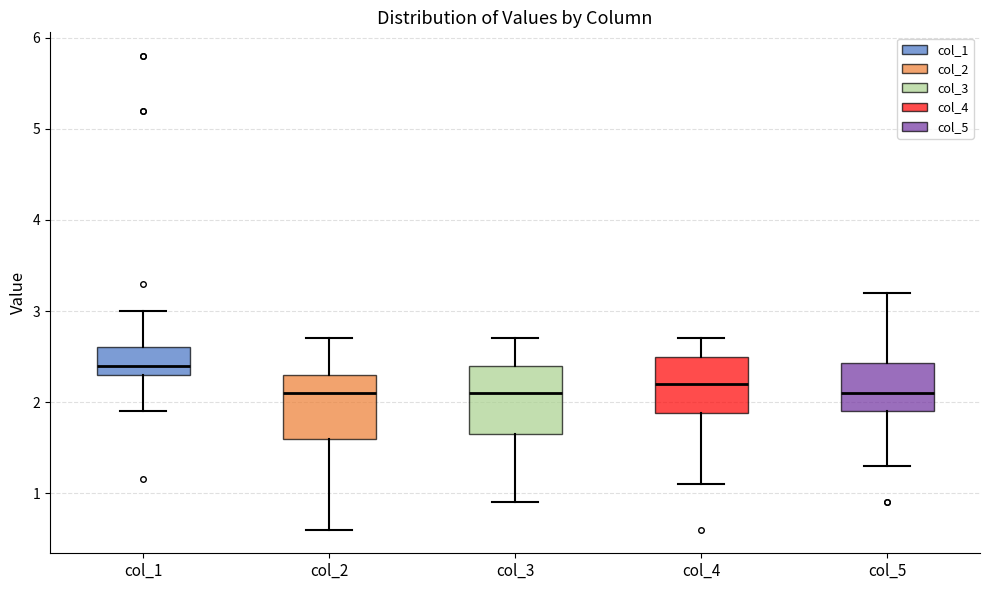

Reading left to right, read every box against the y-axis: the position of its median line, the range the box covers, and the ends of its whiskers. The values are not printed on the chart, so give them approximately, as read against the axis.

col_1: median 2.4, box 2.3 to 2.6, whiskers 1.9 to 3.0
col_2: median 2.1, box 1.6 to 2.3, whiskers 0.6 to 2.7
col_3: median 2.1, box 1.7 to 2.4, whiskers 0.9 to 2.7
col_4: median 2.2, box 1.9 to 2.5, whiskers 1.1 to 2.7
col_5: median 2.1, box 1.9 to 2.4, whiskers 1.3 to 3.2